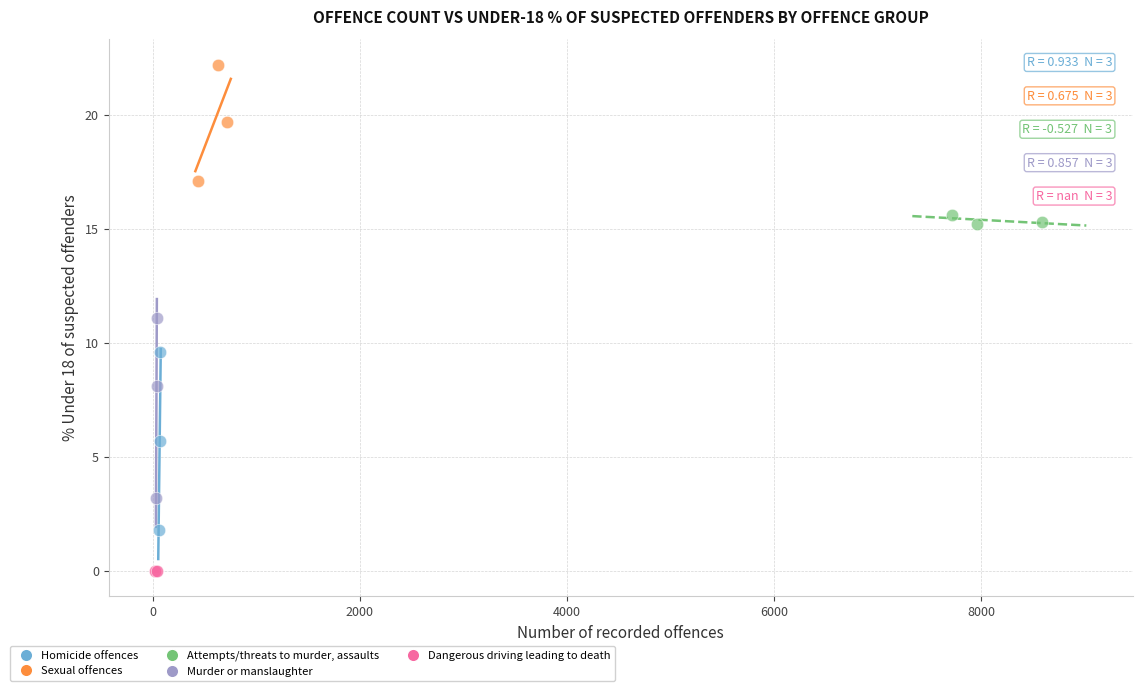

Which series contains the highest Y value?

Sexual offences